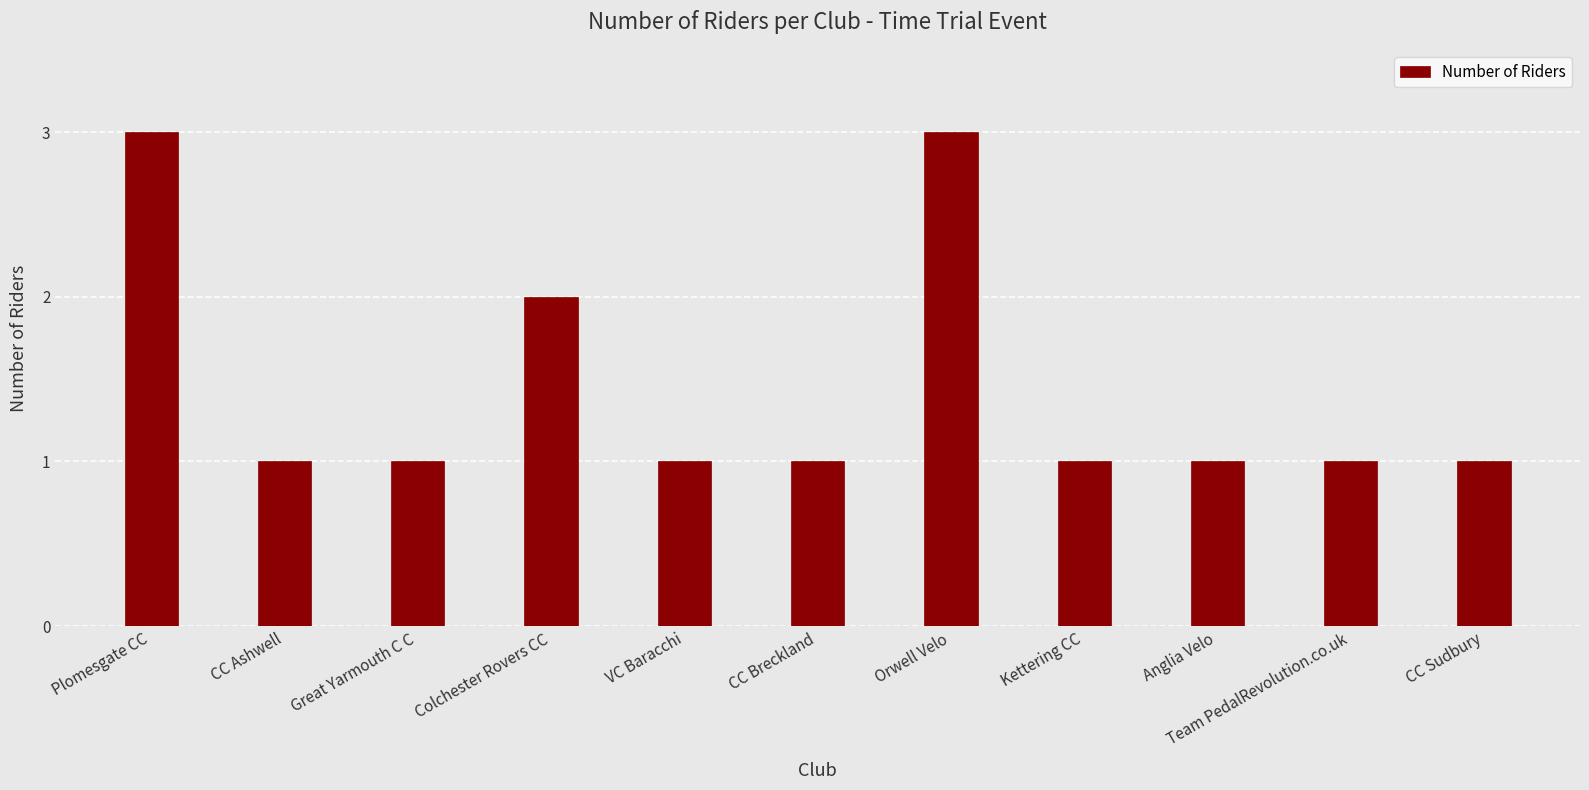

Reading right to left, list all the values displayed in this chart.

CC Sudbury=1	Team PedalRevolution.co.uk=1	Anglia Velo=1	Kettering CC=1	Orwell Velo=3	CC Breckland=1	VC Baracchi=1	Colchester Rovers CC=2	Great Yarmouth C C=1	CC Ashwell=1	Plomesgate CC=3